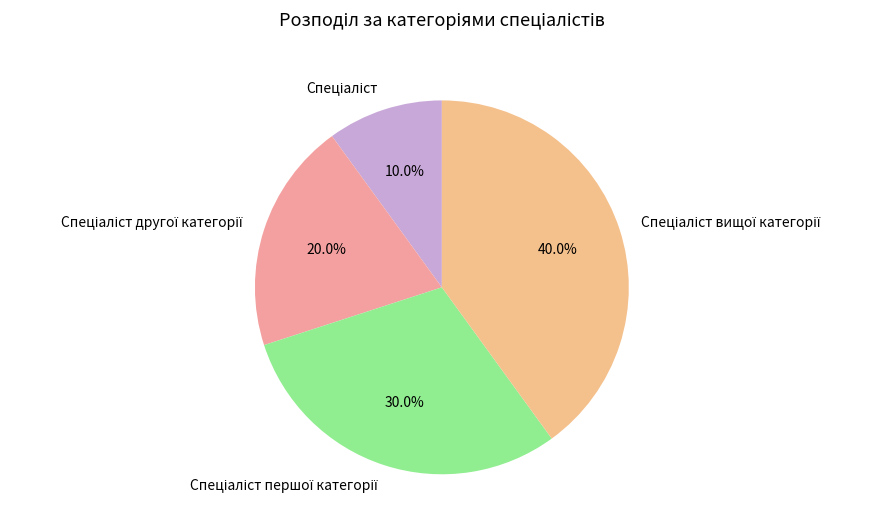

Does any single category account for the majority?

No